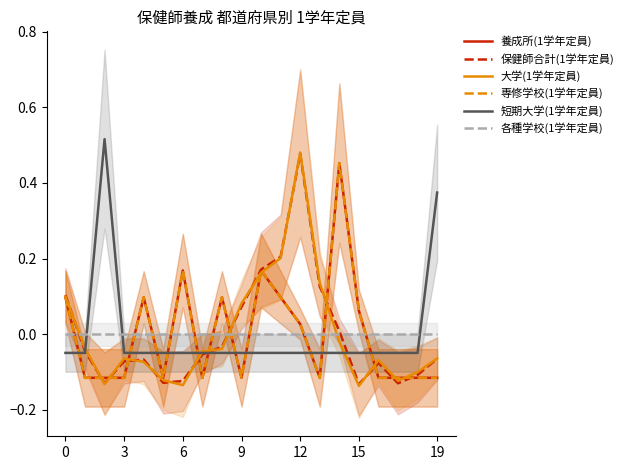

What is the value of the 専修学校(1学年定員) point at the 18th from the left?

-0.1